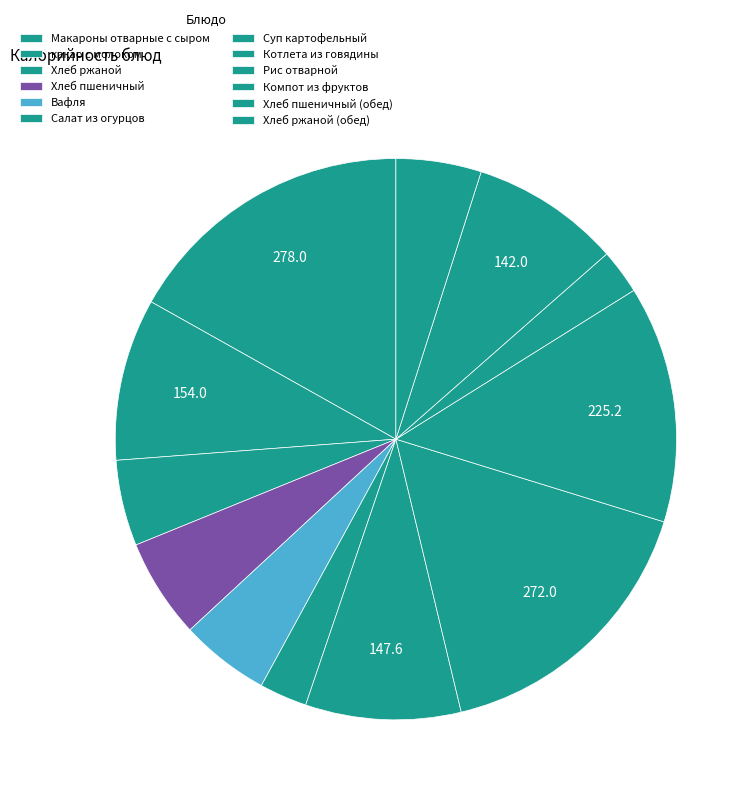

How many slices are in this pie chart?

12